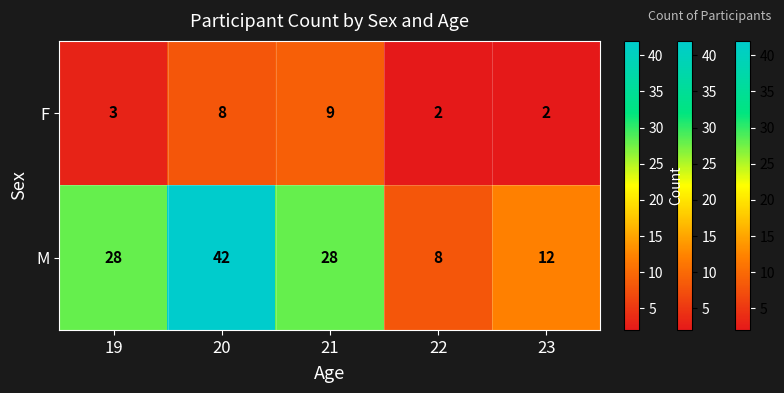

Which series has the largest range (max minus min)?

M